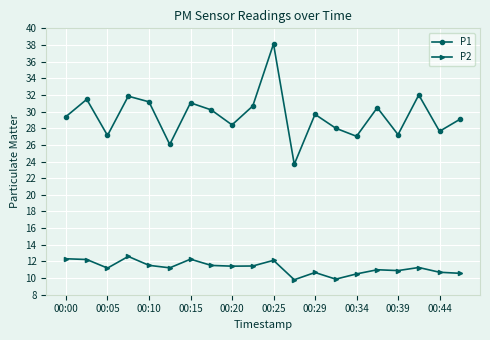

What is the maximum value shown in the chart?

38.1